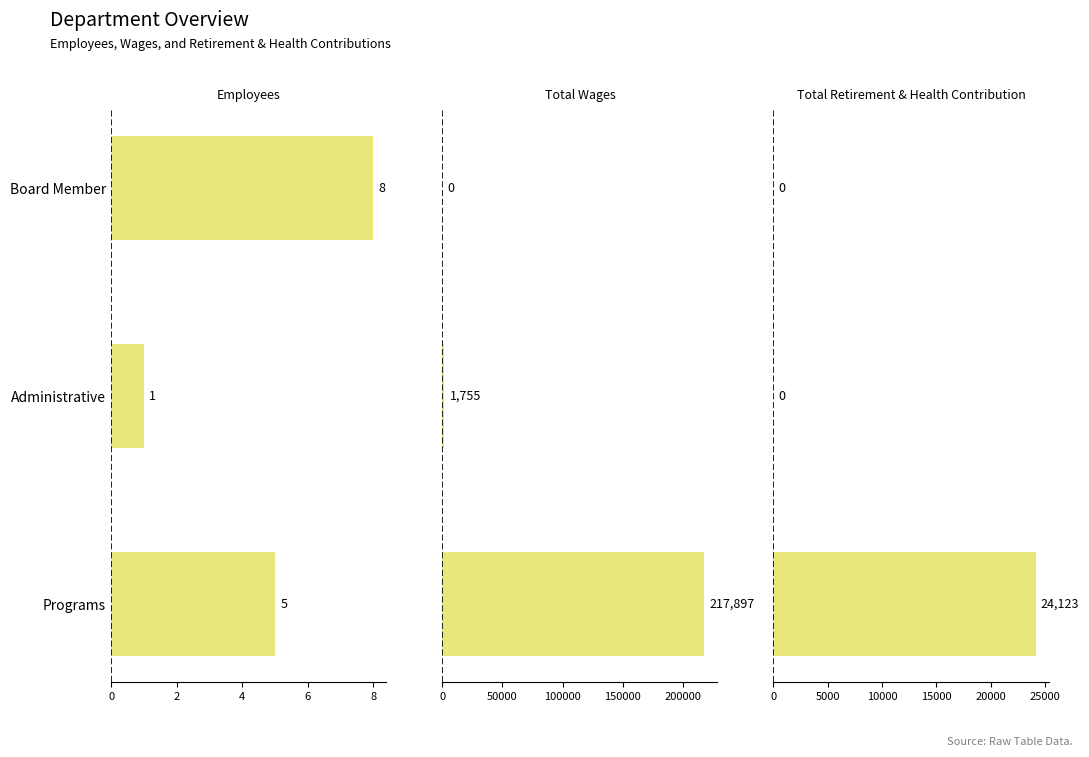

Reading left to right, transcribe all the data shown in this chart.

Employees: 5	1	8
Total Wages: 217897	1755	0
Total Retirement & Health Contribution: 24123	0	0